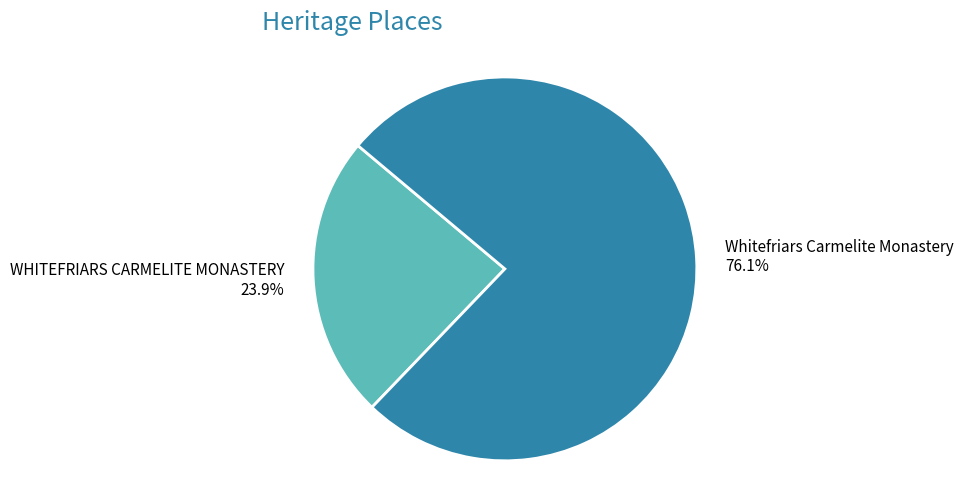

Between Whitefriars Carmelite Monastery and WHITEFRIARS CARMELITE MONASTERY, which is larger?

Whitefriars Carmelite Monastery